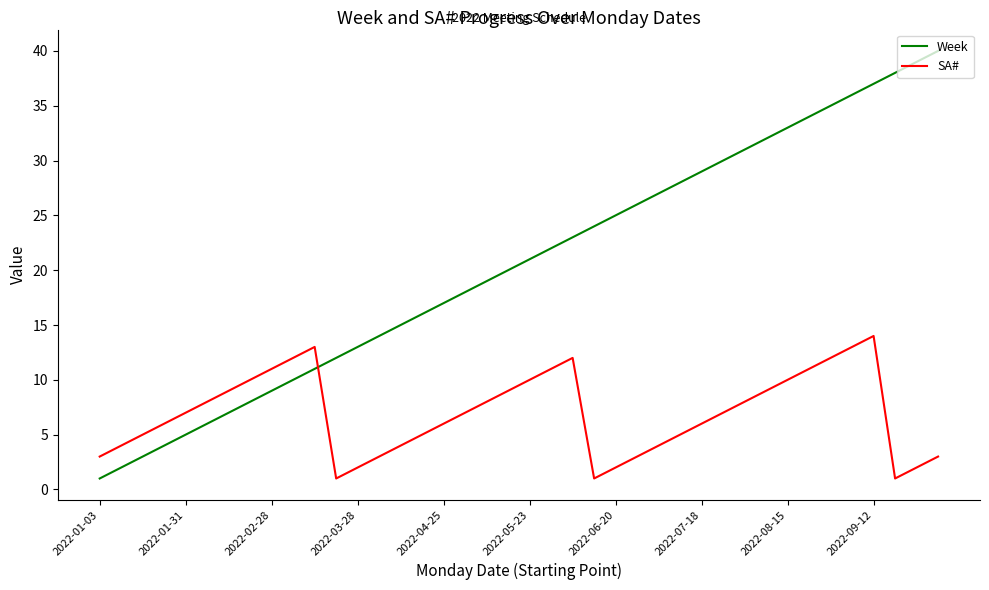

How many times do SA# and Week cross each other?

1